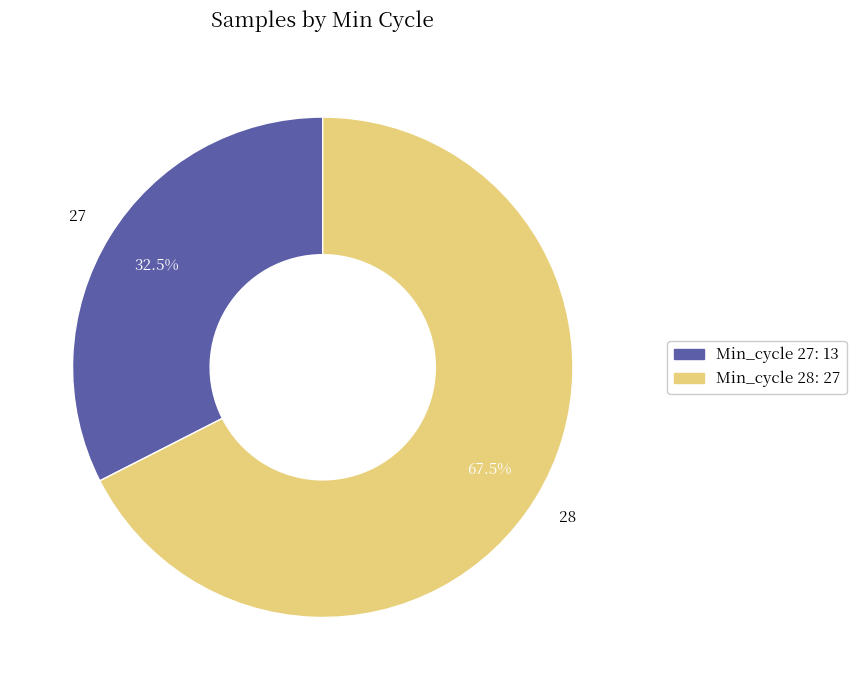

Which category has the smallest portion of the pie?

27